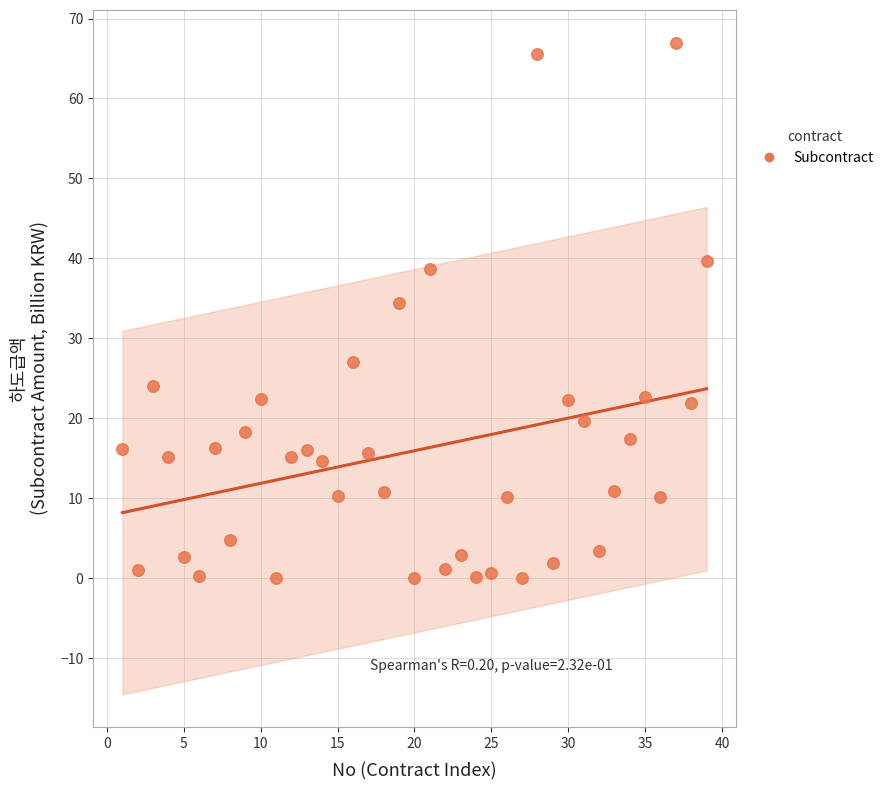

What is the range of Y values (max minus min)?

67.0